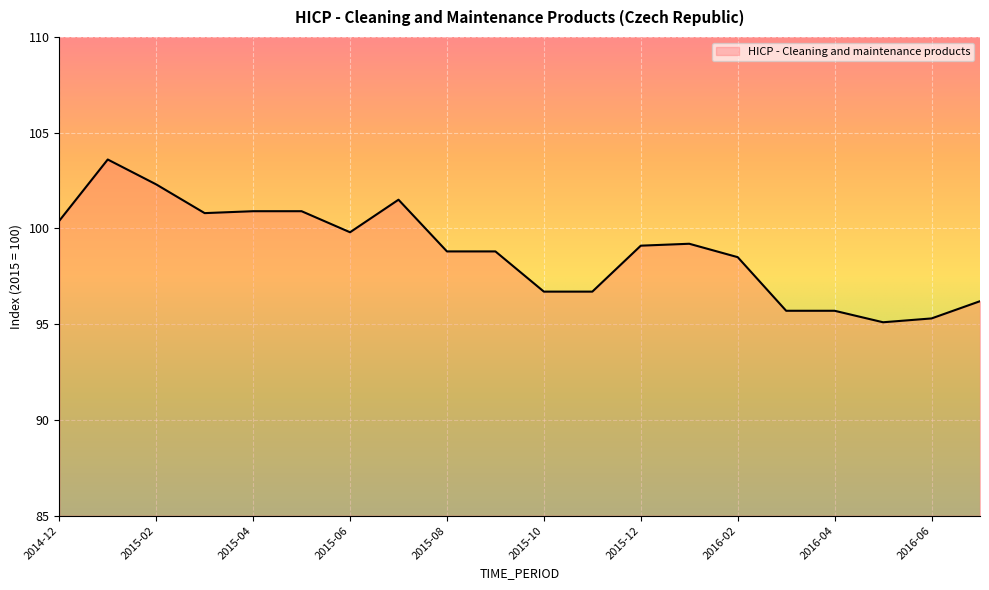

What is the smallest value displayed?

95.1